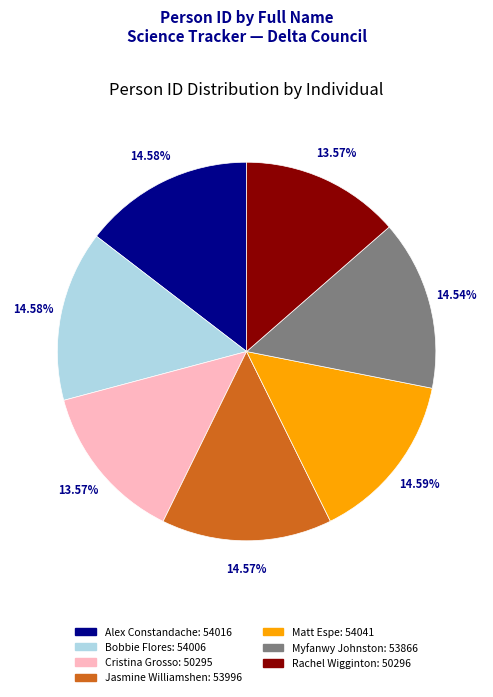

Does any single category account for the majority?

No